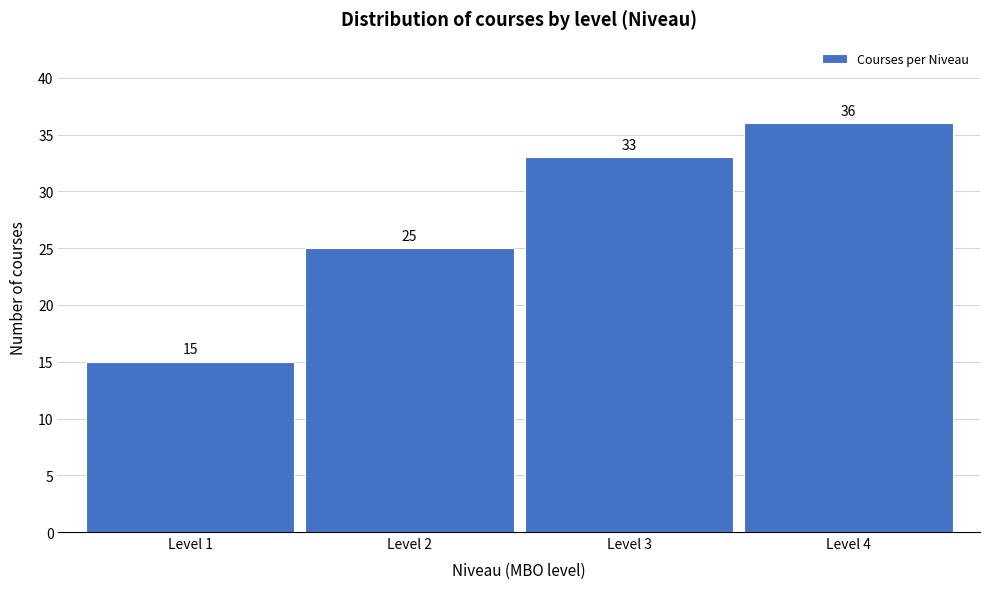

Reading left to right, extract all data points from this chart.

15	25	33	36